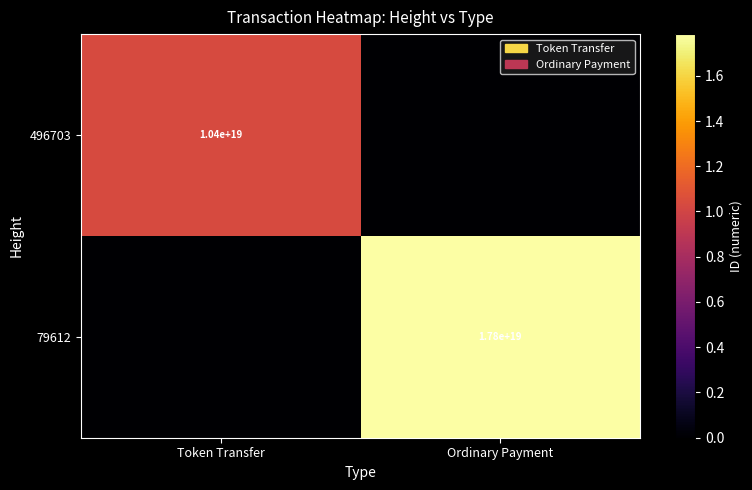

The value of 79612 at Ordinary Payment is 30002031144381673472. True or false?

False